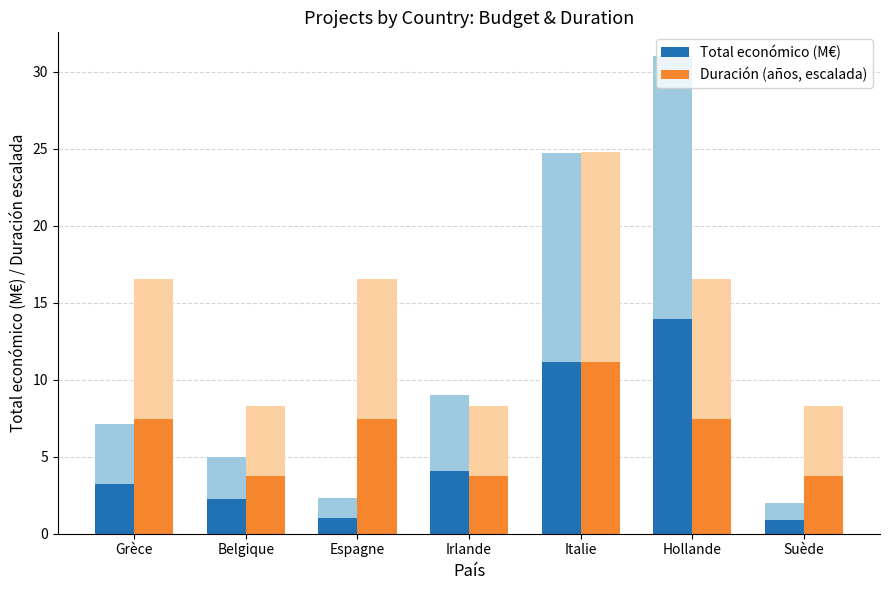

Which has a higher value, Italie or Irlande?

Italie